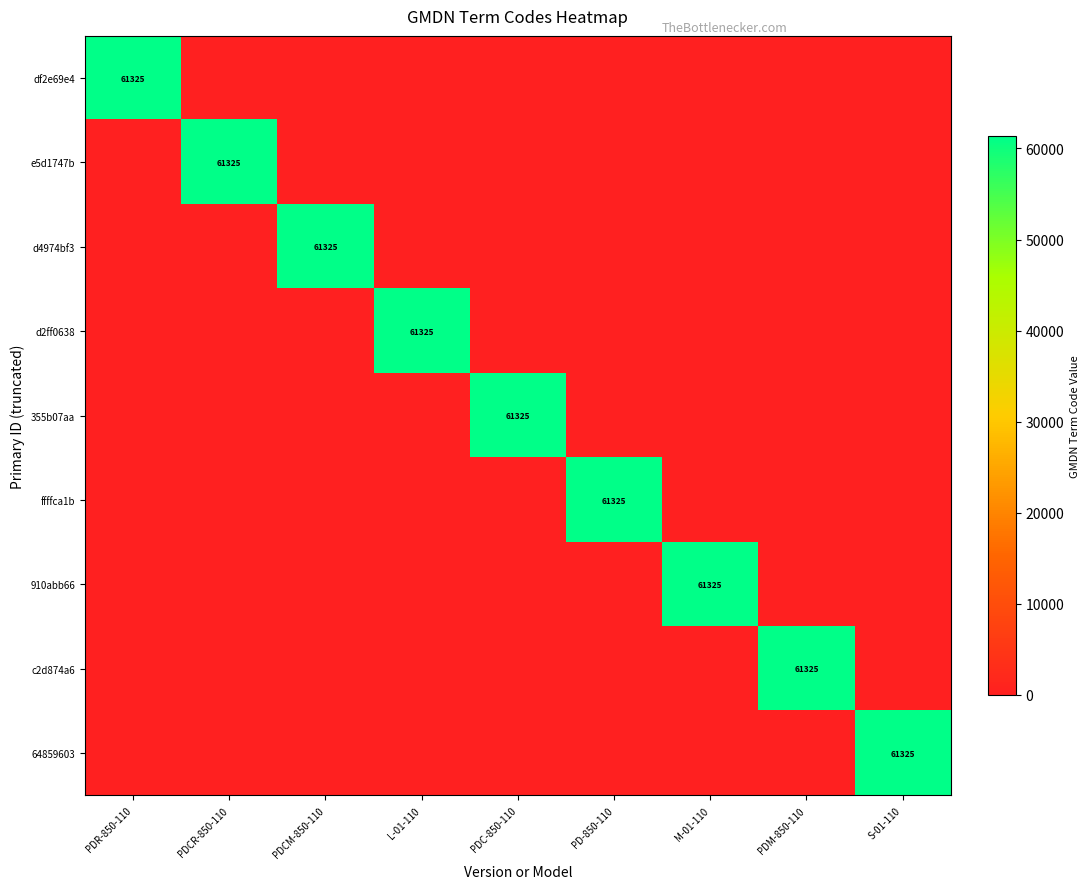

Is it true that 64859603 equals 61325 at S-01-110?

True